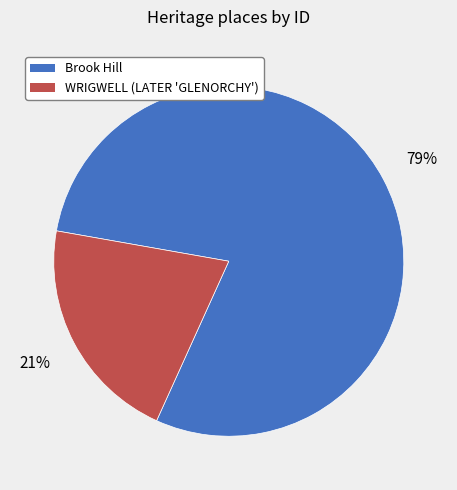

Combined, do WRIGWELL (LATER 'GLENORCHY') and Brook Hill account for over 50%?

Yes